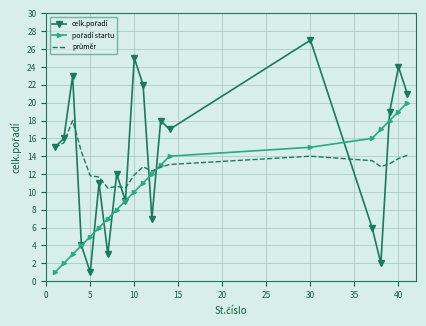

What is the greatest value displayed?

27.0